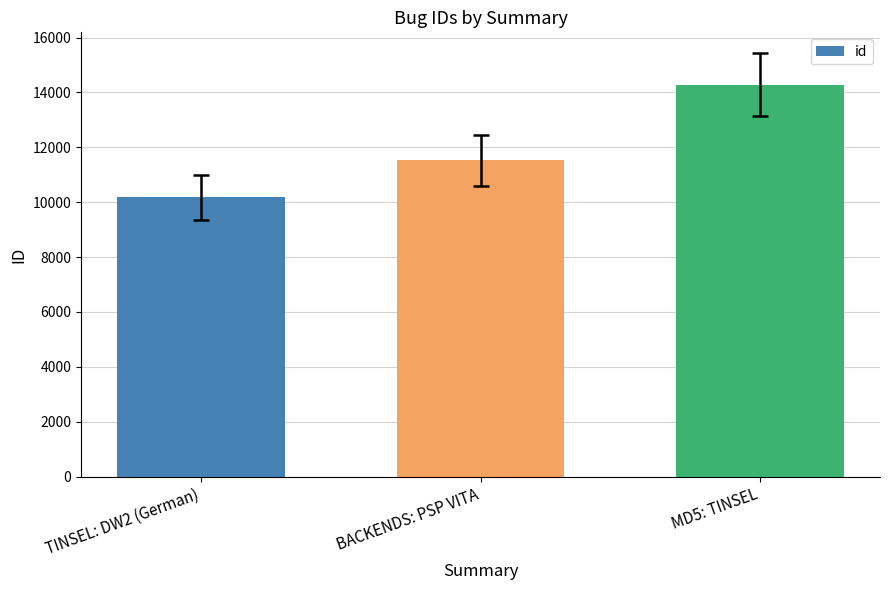

At which category does the chart reach its peak across all series?

MD5: TINSEL